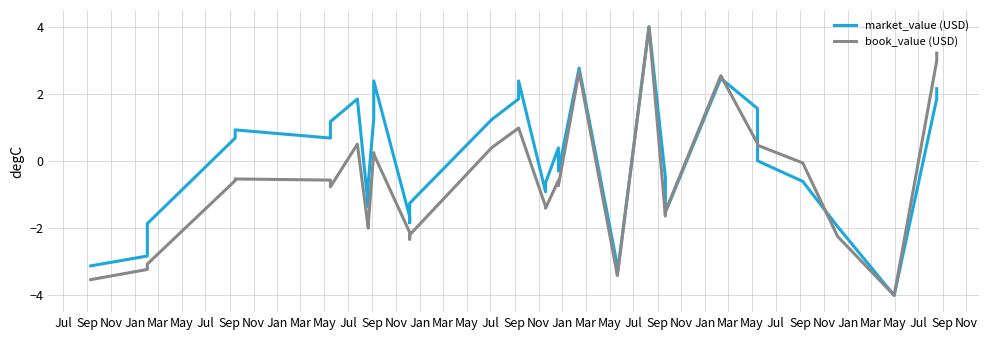

True or false: book_value (USD) has a value of 1.0 at Sep.

True